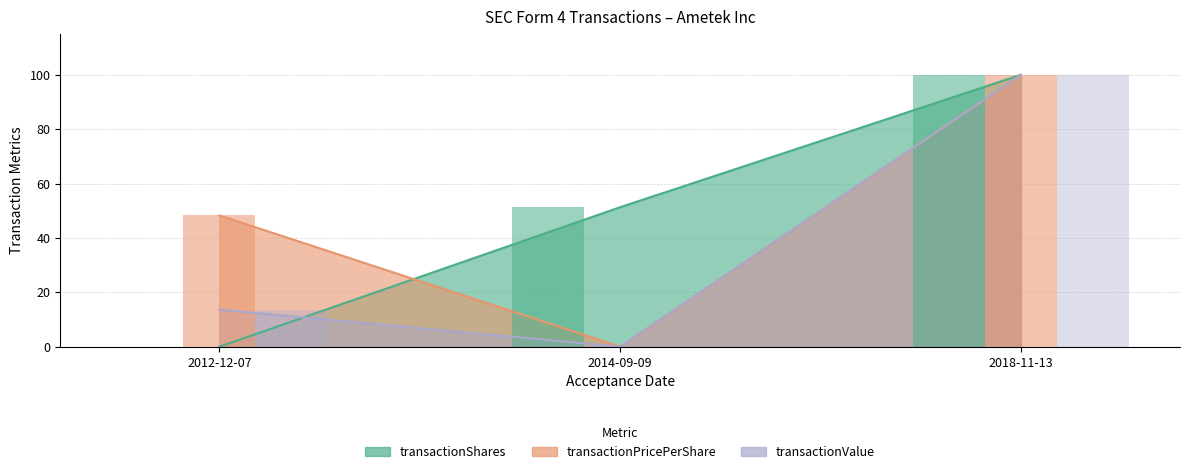

What position from the left is 2012-12-07?

1